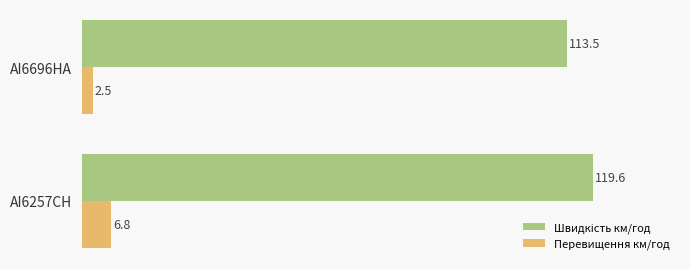

At which label does Перевищення км/год reach its minimum?

AI6696HA